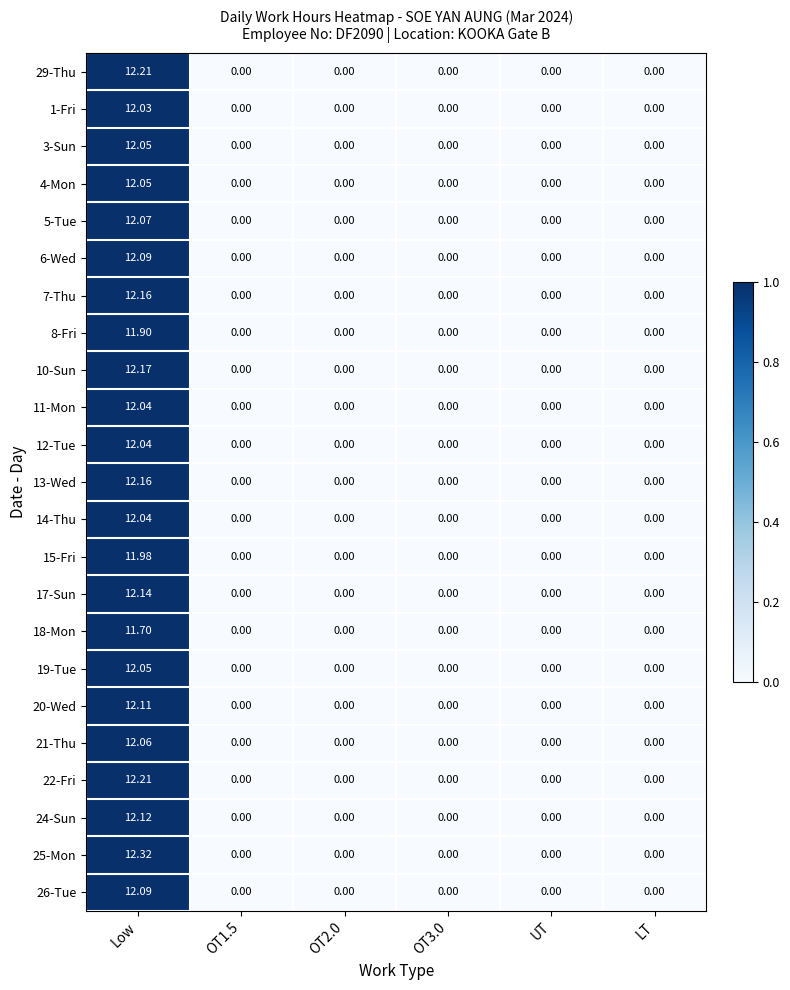

Which series has the largest range (max minus min)?

25-Mon